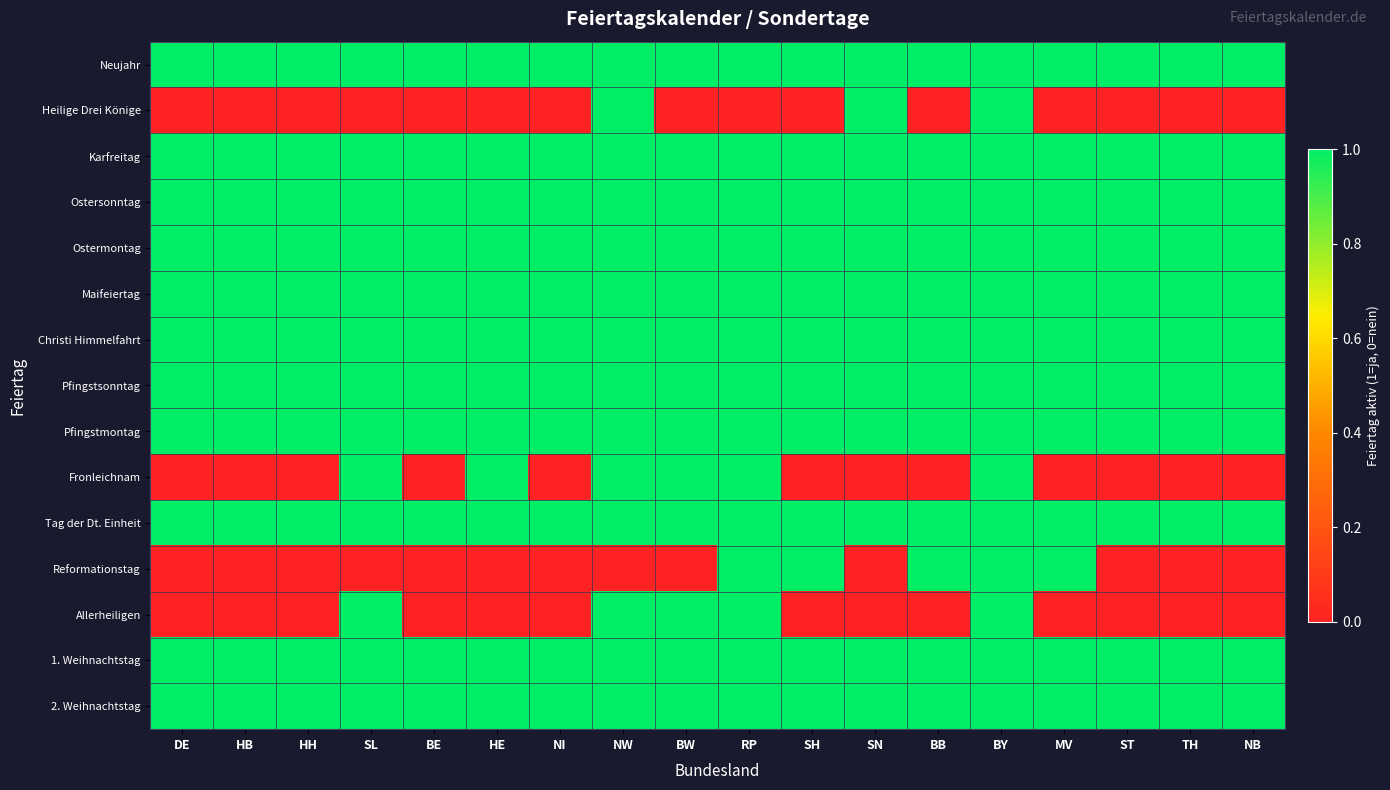

What is the difference between the highest and lowest values at TH?

1